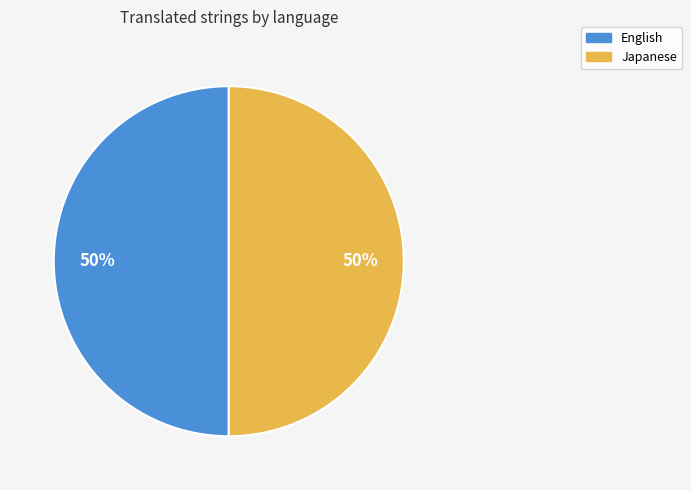

How many slices are in this pie chart?

2